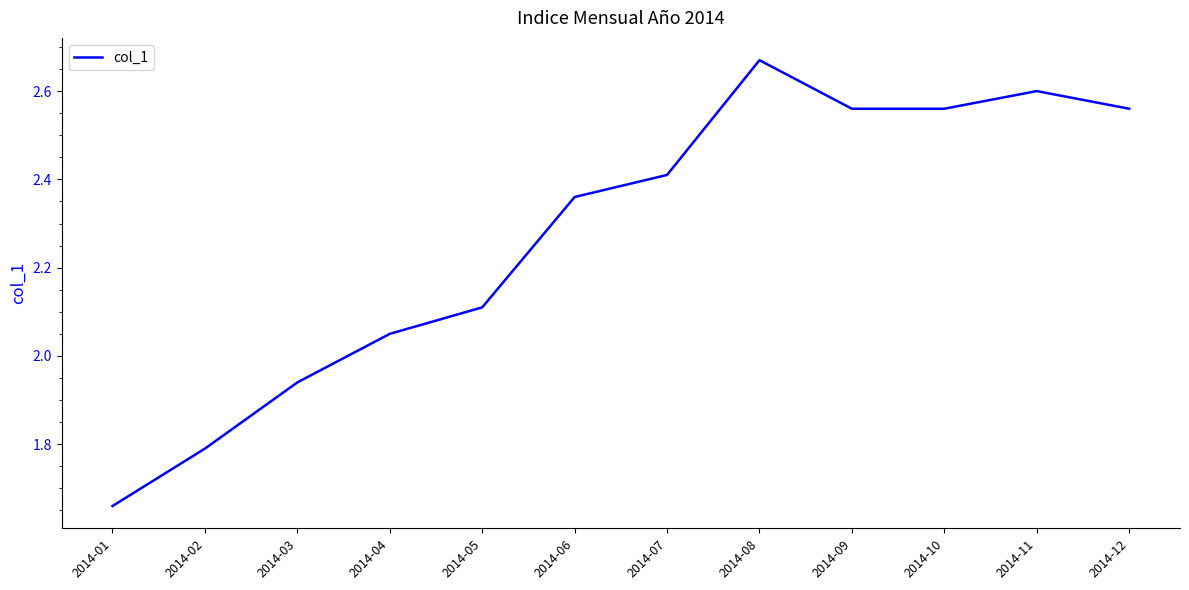

True or false: there are more than 2 points higher than both neighbors.

False